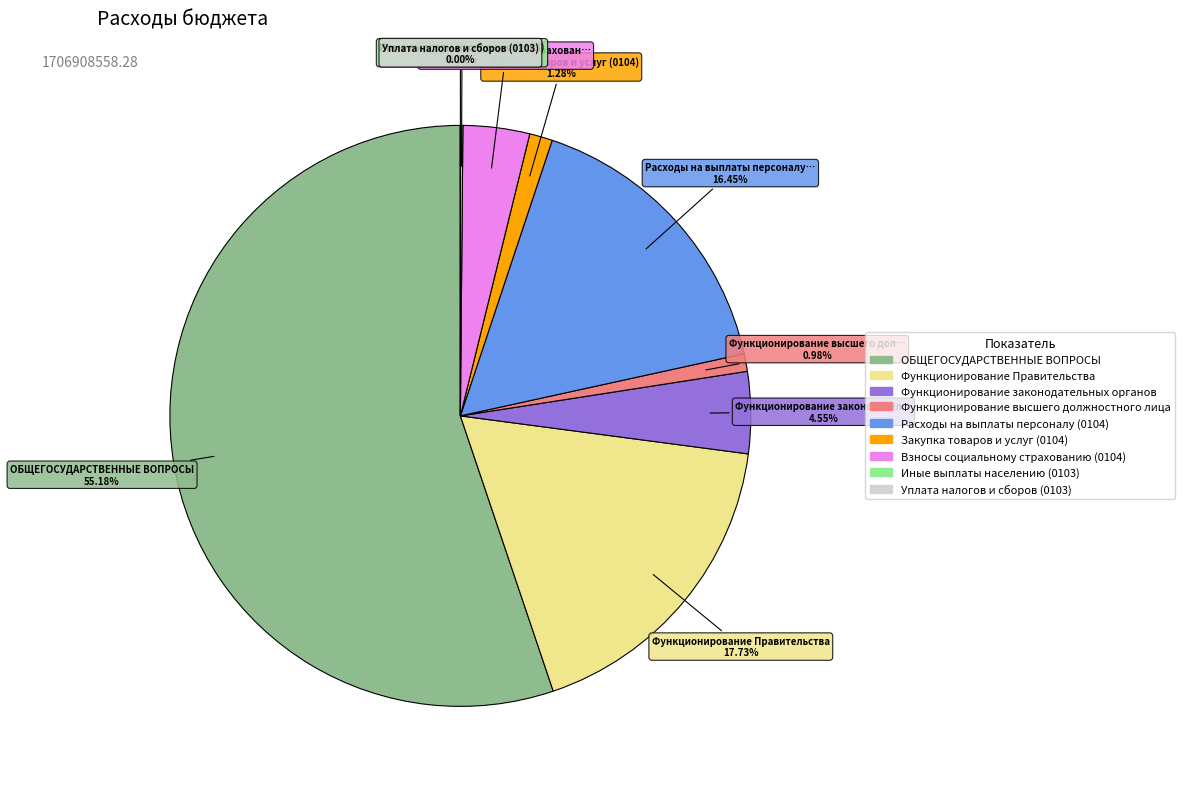

Is there a majority slice in this chart?

Yes